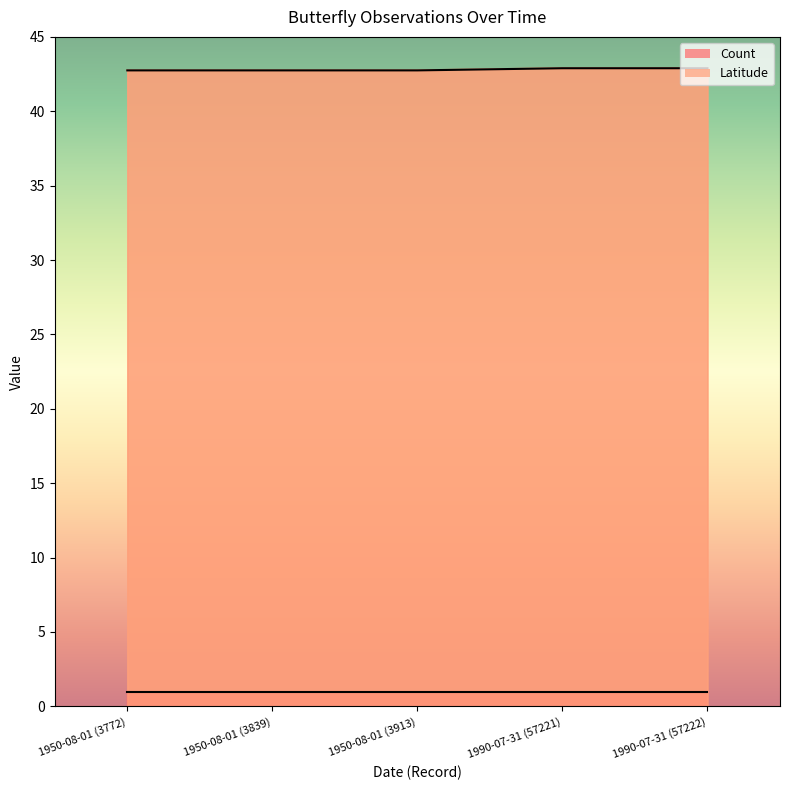

What is the difference between the maximum and minimum values?

0.1